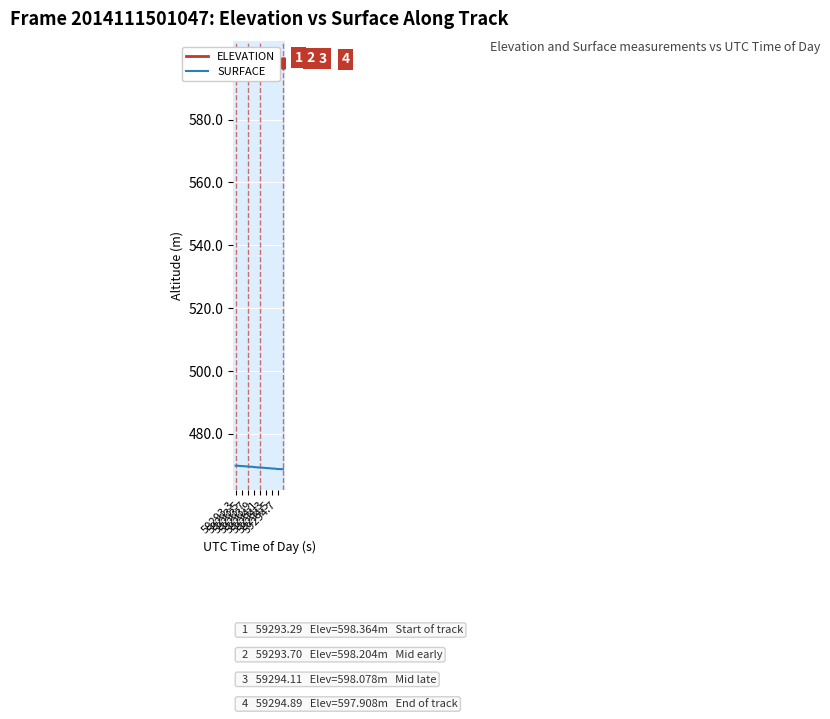

What are all the series names shown in the legend?

ELEVATION, SURFACE